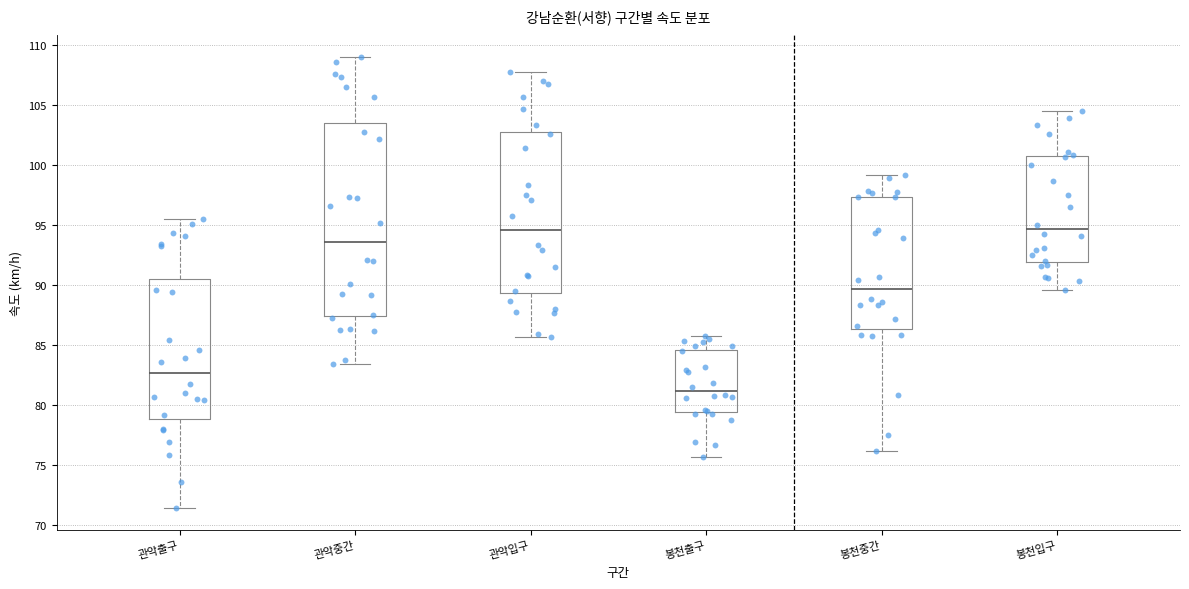

Where is the upper edge of the box for 봉천출구 on the y-axis? The values are not printed on the chart, so give them approximately, as read against the axis.

84.5